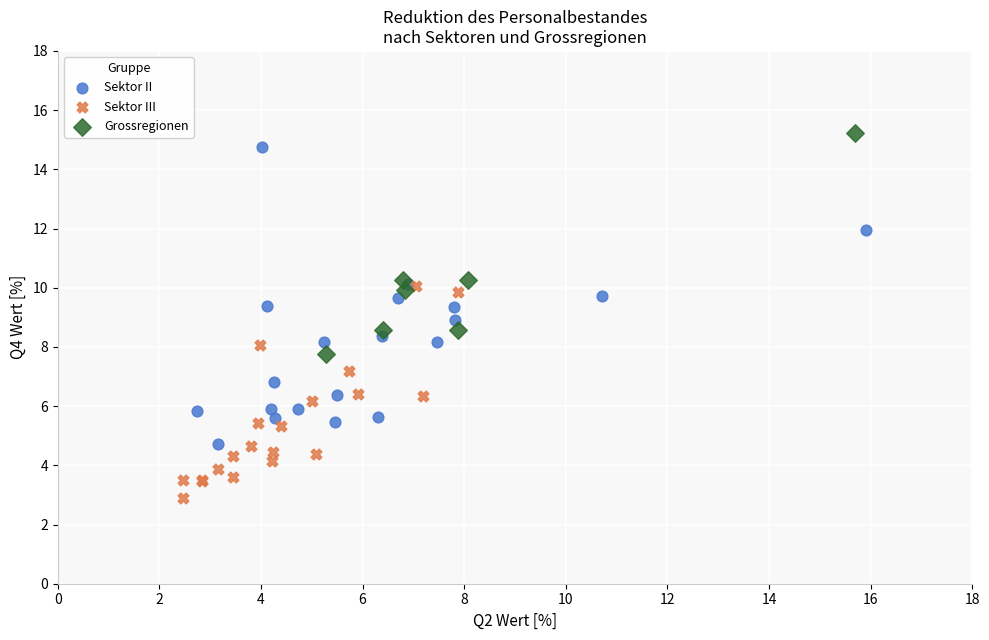

Which series reaches the minimum Y coordinate?

Sektor III